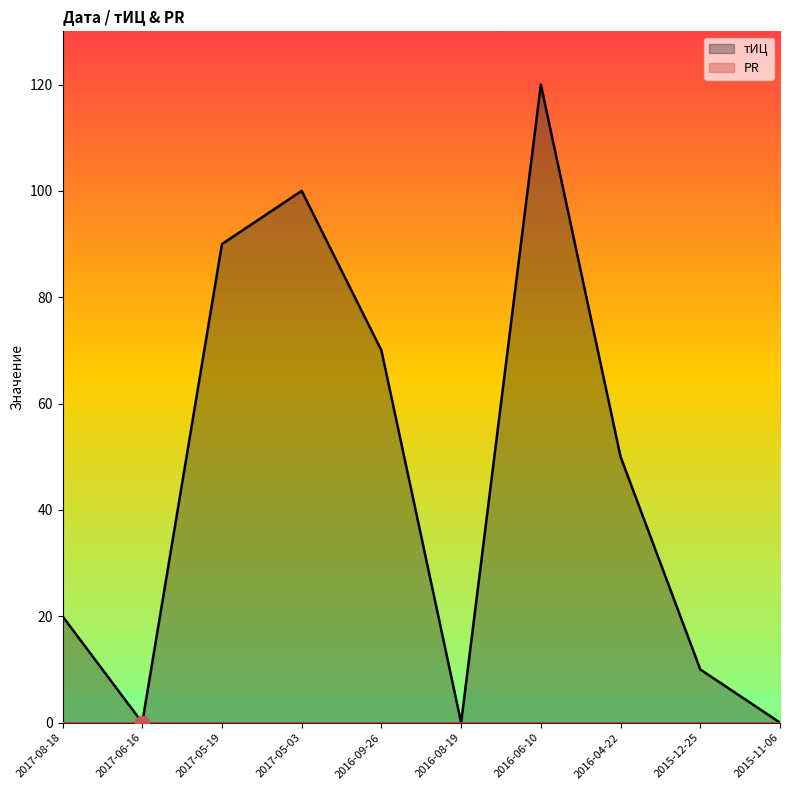

How many points are lower than both their immediate neighbors (excluding endpoints)?

2